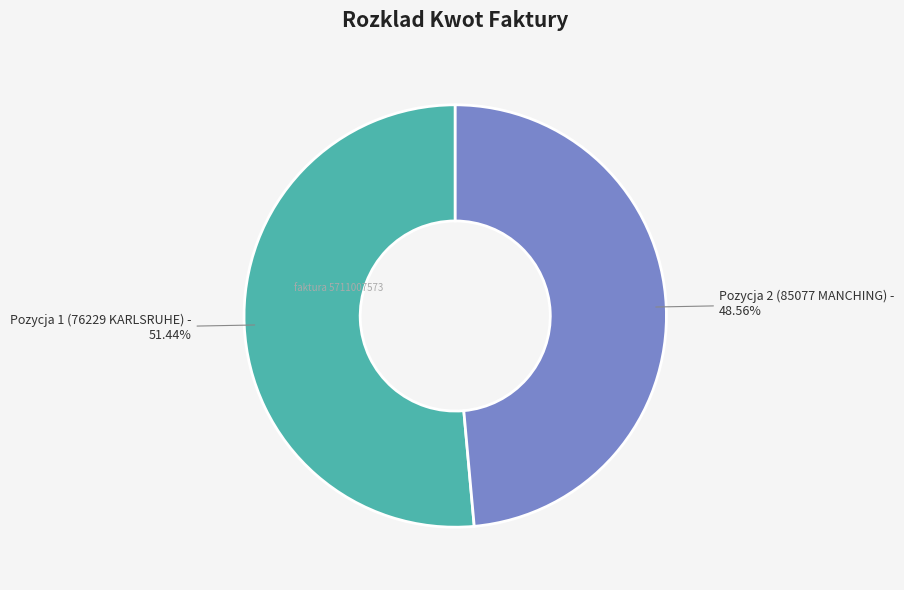

To the nearest percent, what is the average slice percentage?

50%